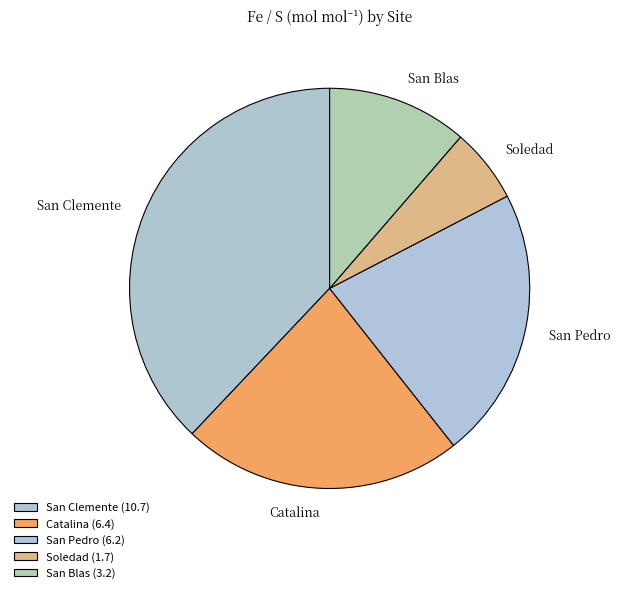

Rank the categories by value from lowest to highest.

Soledad, San Blas, San Pedro, Catalina, San Clemente